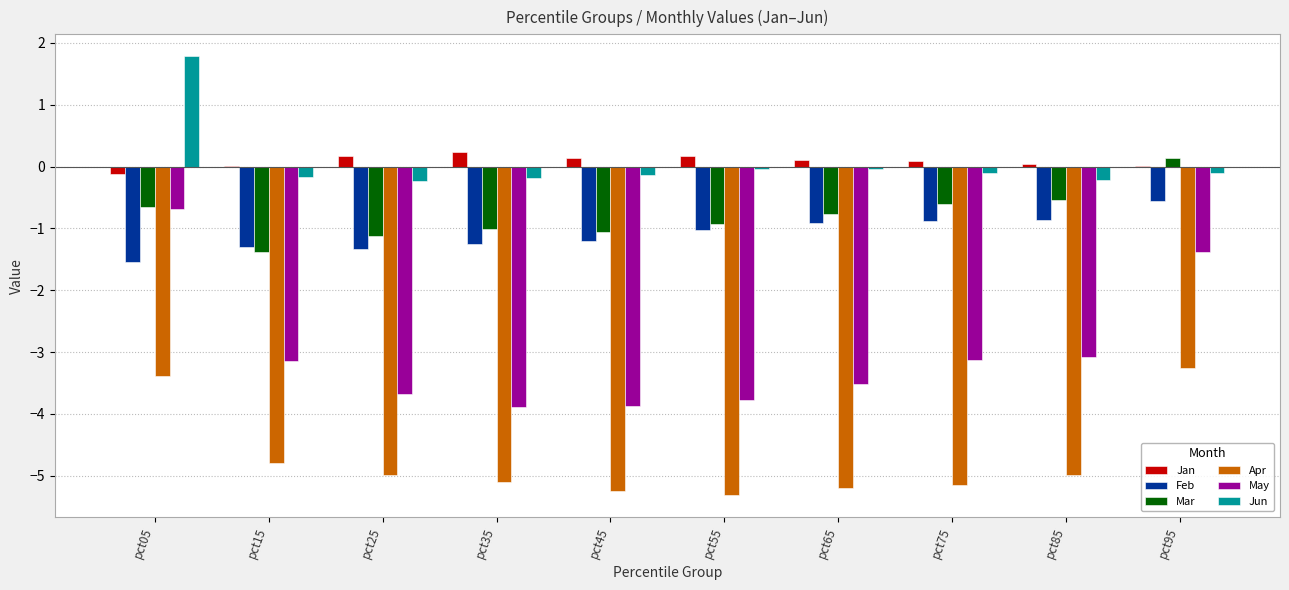

How many data points in Mar are above 0?

1